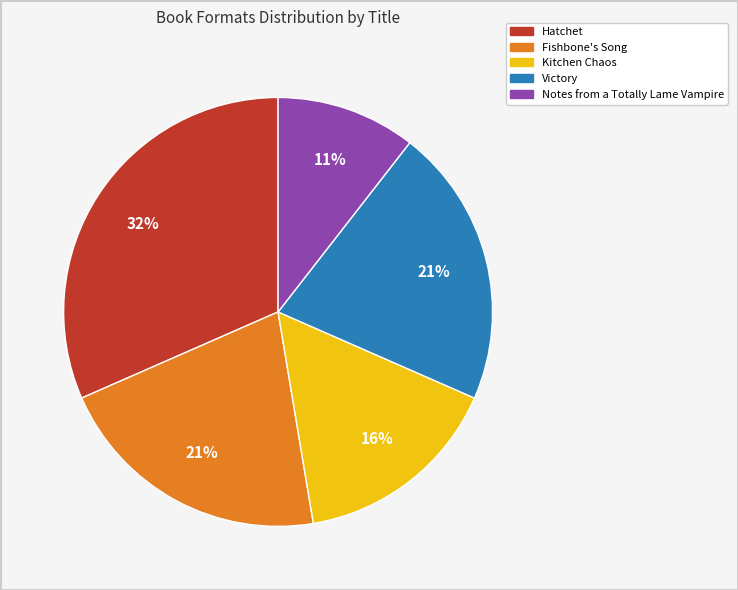

Does Fishbone's Song account for over 50% of the chart?

No